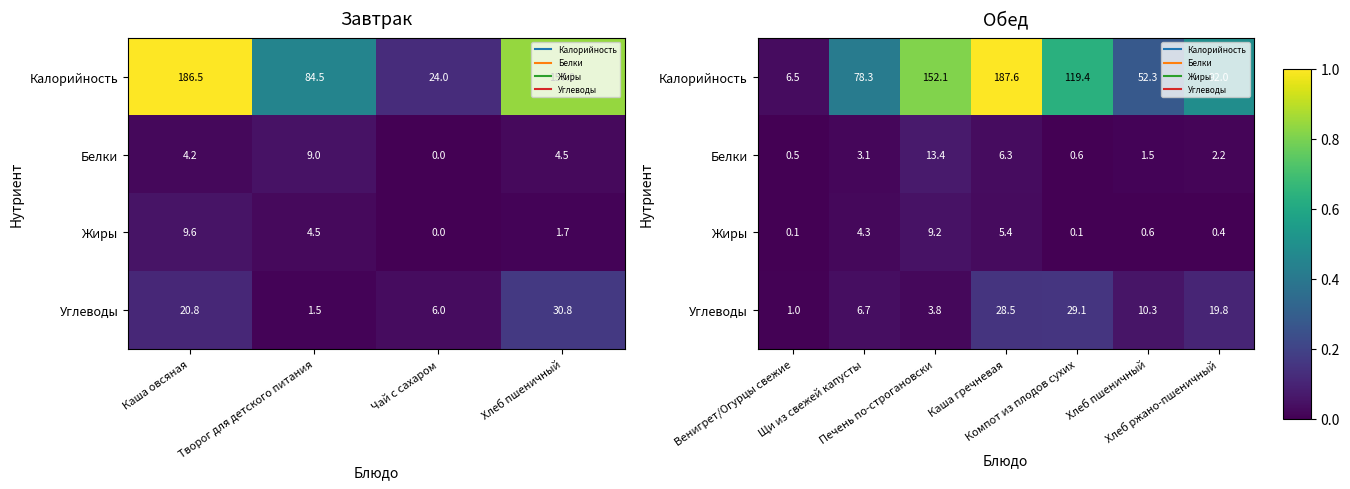

What is the difference between the maximum and minimum values in the Белки series?

0.1